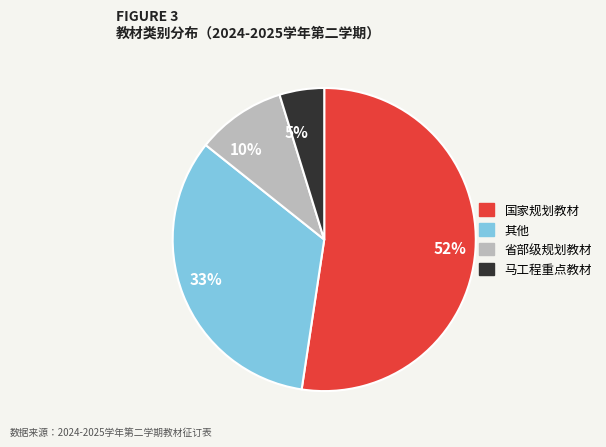

Is the sum of 马工程重点教材 and 省部级规划教材 greater than half?

No